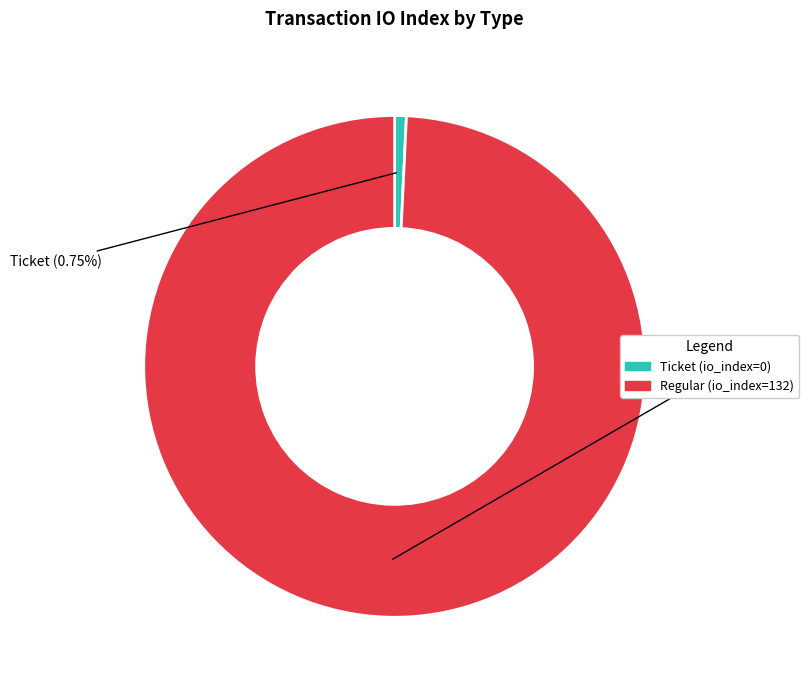

To the nearest percent, what is the difference between the largest and smallest slice percentages?

98%